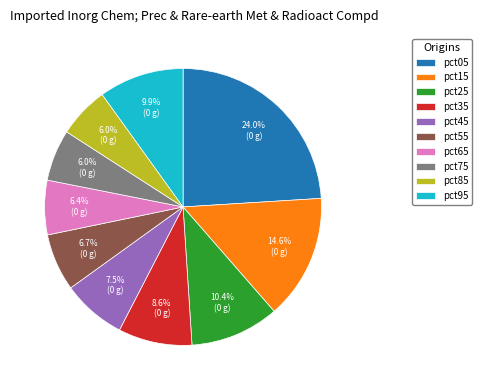

How many segments does this pie chart have?

10